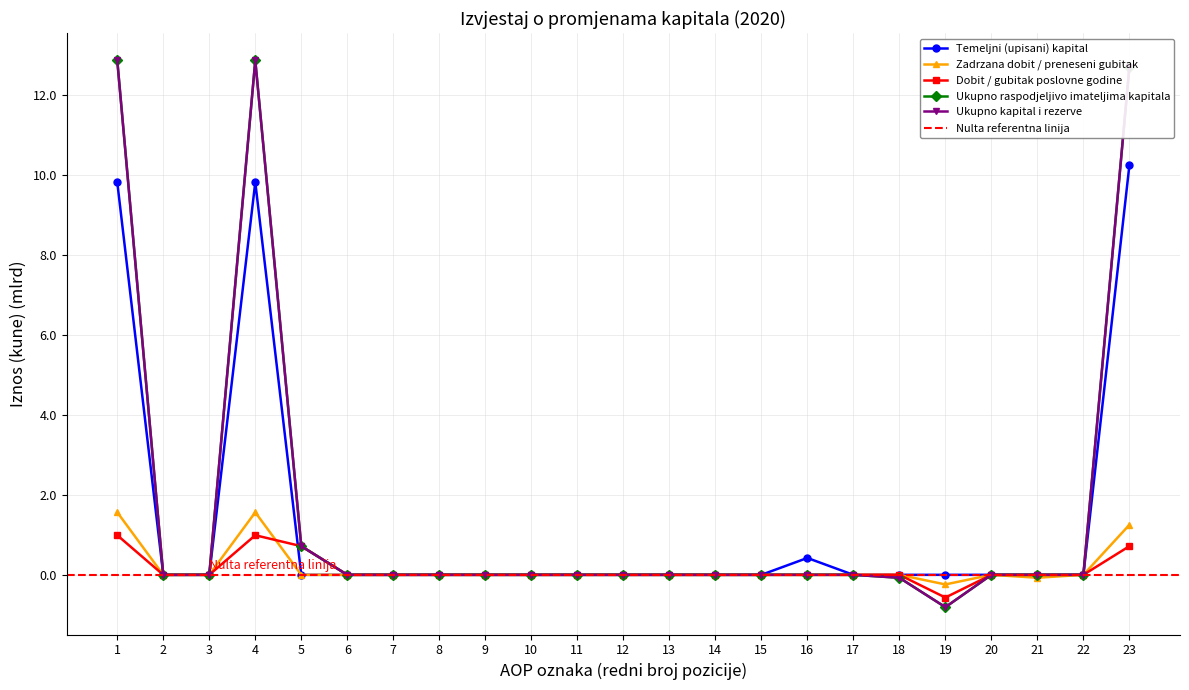

Reading left to right, what are all the values shown in this chart?

Temeljni (upisani) kapital: 9.8	0.0	0.0	9.8	0.0	0.0	0.0	0.0	0.0	0.0	0.0	0.0	0.0	0.0	0.0	0.4	0.0	0.0	0.0	0.0	0.0	0.0	10.2
Zadrzana dobit / preneseni gubitak: 1.6	-0.0	0.0	1.6	0.0	0.0	0.0	0.0	0.0	0.0	0.0	0.0	0.0	0.0	0.0	0.0	0.0	0.0	-0.2	0.0	-0.1	0.0	1.3
Dobit / gubitak poslovne godine: 1.0	0.0	0.0	1.0	0.7	0.0	0.0	0.0	0.0	0.0	0.0	0.0	0.0	0.0	0.0	0.0	0.0	0.0	-0.6	0.0	0.0	0.0	0.7
Ukupno raspodjeljivo imateljima kapitala: 12.9	-0.0	0.0	12.9	0.7	0.0	0.0	0.0	0.0	0.0	0.0	0.0	0.0	0.0	0.0	0.0	0.0	-0.1	-0.8	0.0	0.0	0.0	12.7
Ukupno kapital i rezerve: 12.9	-0.0	0.0	12.9	0.7	0.0	0.0	0.0	0.0	0.0	0.0	0.0	0.0	0.0	0.0	0.0	0.0	-0.1	-0.8	0.0	0.0	0.0	12.7